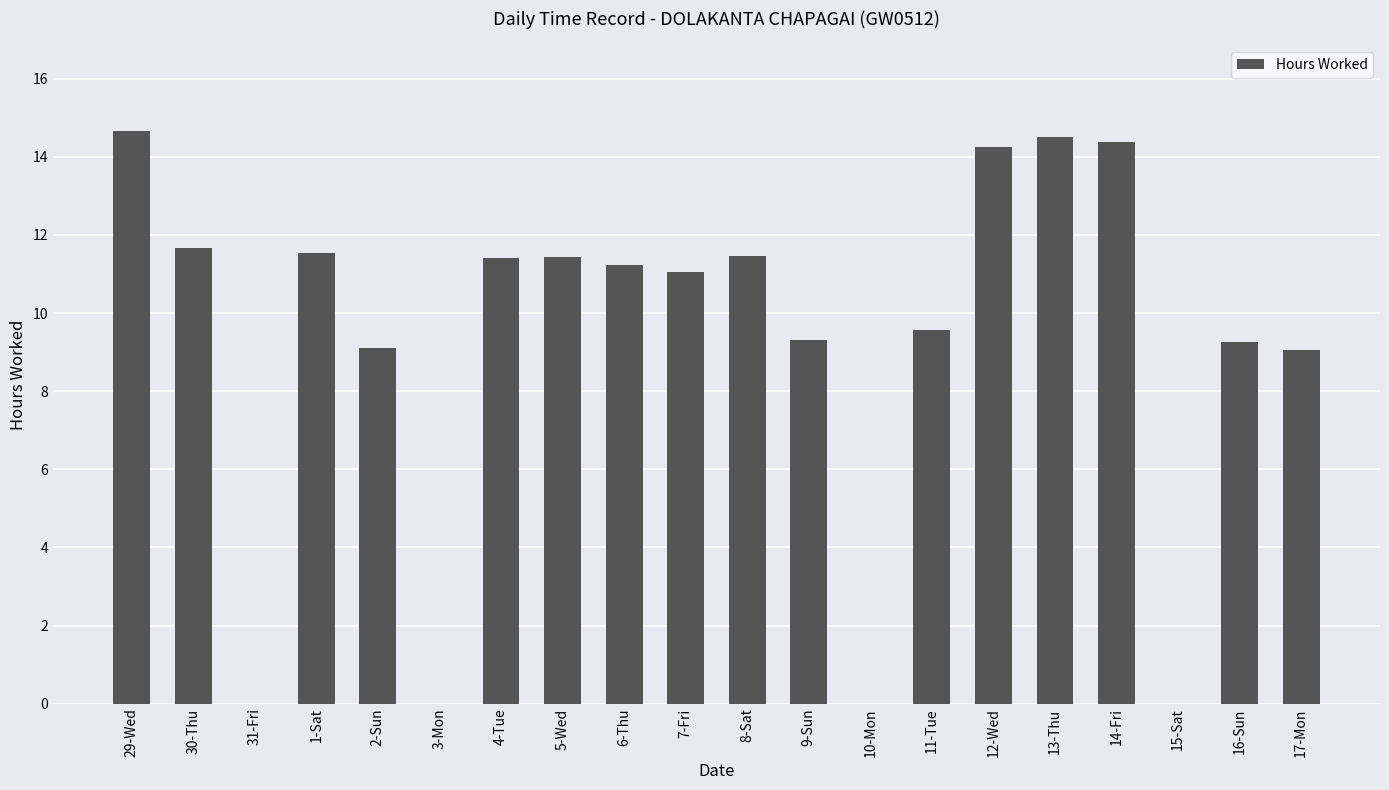

What is the change in value from 30-Thu to 12-Wed?

+2.6